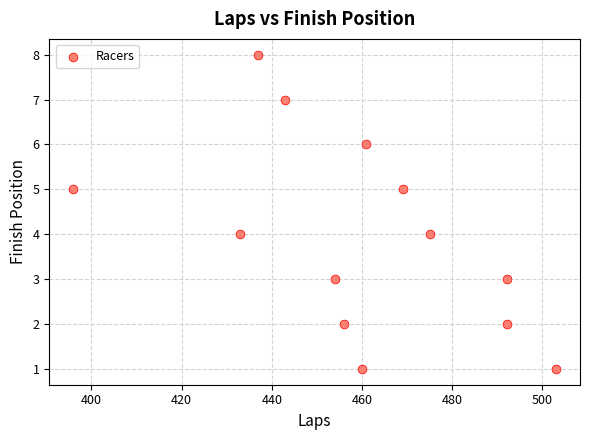

What is the range of Y values (max minus min)?

7